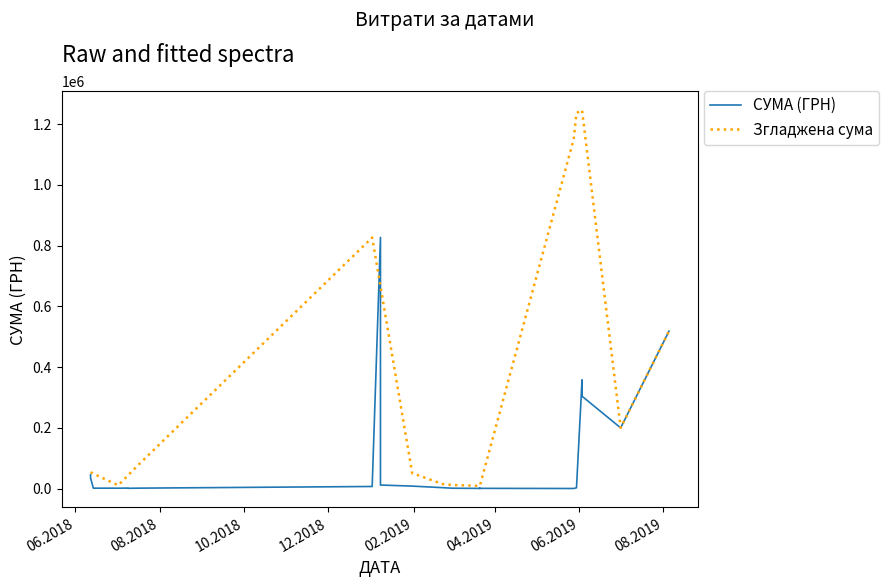

What is the highest value of the СУМА (ГРН) series?

826499.7